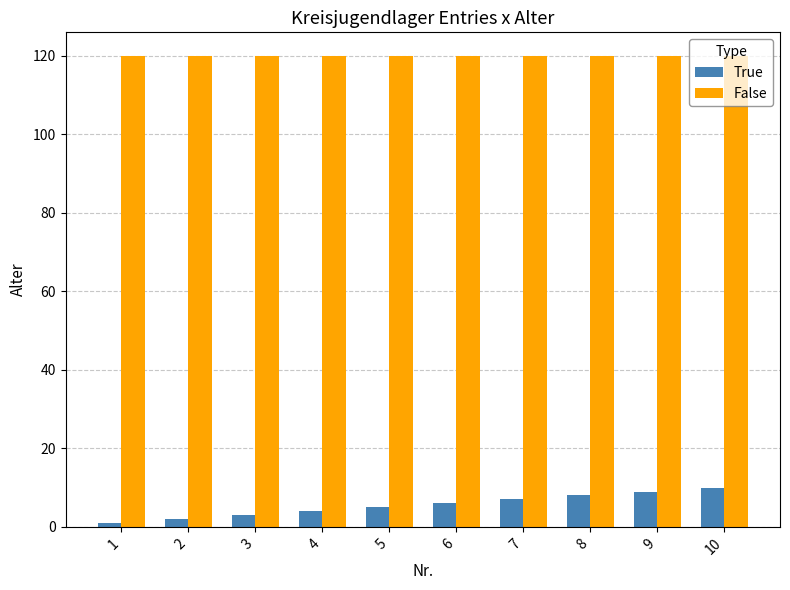

Are the bars horizontal?

No